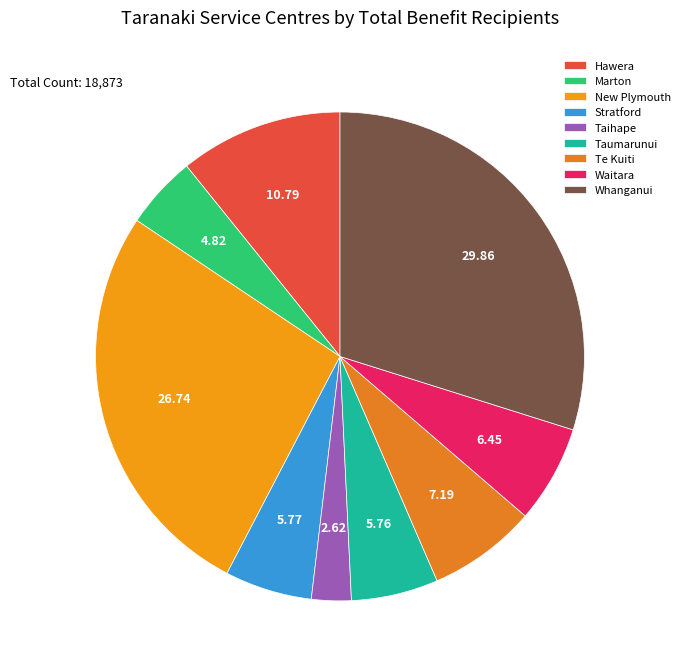

To the nearest percent, what is the average slice percentage?

11%